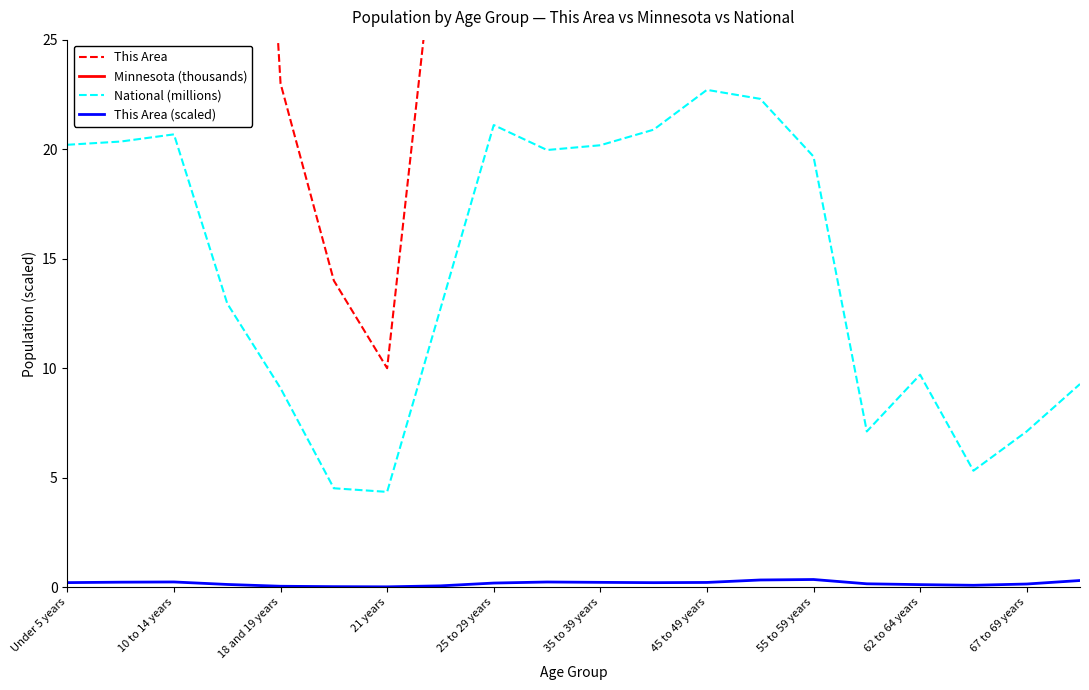

What are all the series names shown in the legend?

This Area, Minnesota (thousands), National (millions), This Area (scaled)